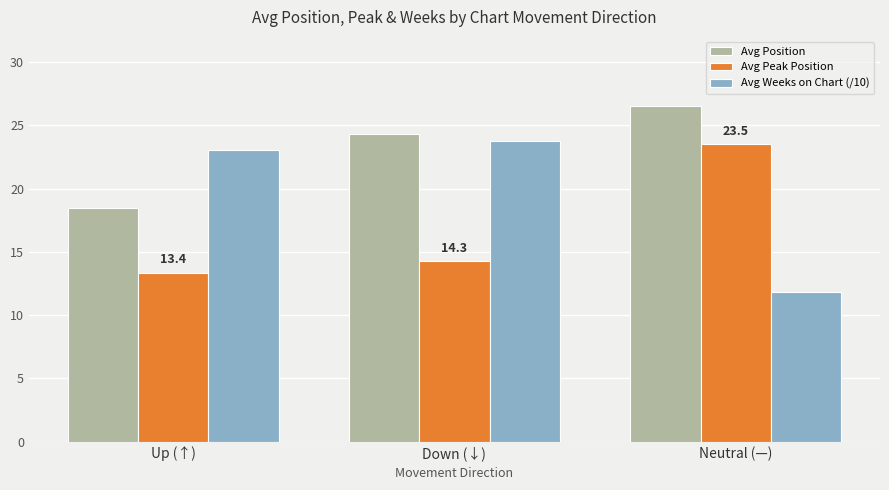

Reading left to right, list all the values displayed in this chart.

Avg Position: 18.5	24.4	26.5
Avg Peak Position: 13.4	14.3	23.5
Avg Weeks on Chart (/10): 23.0	23.8	11.8